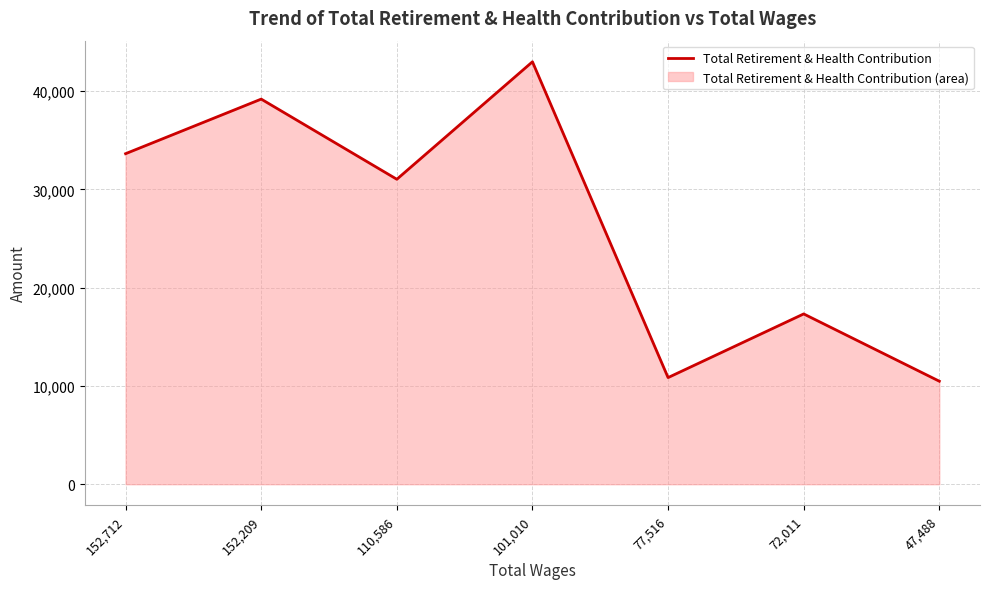

What is the average value?

26509